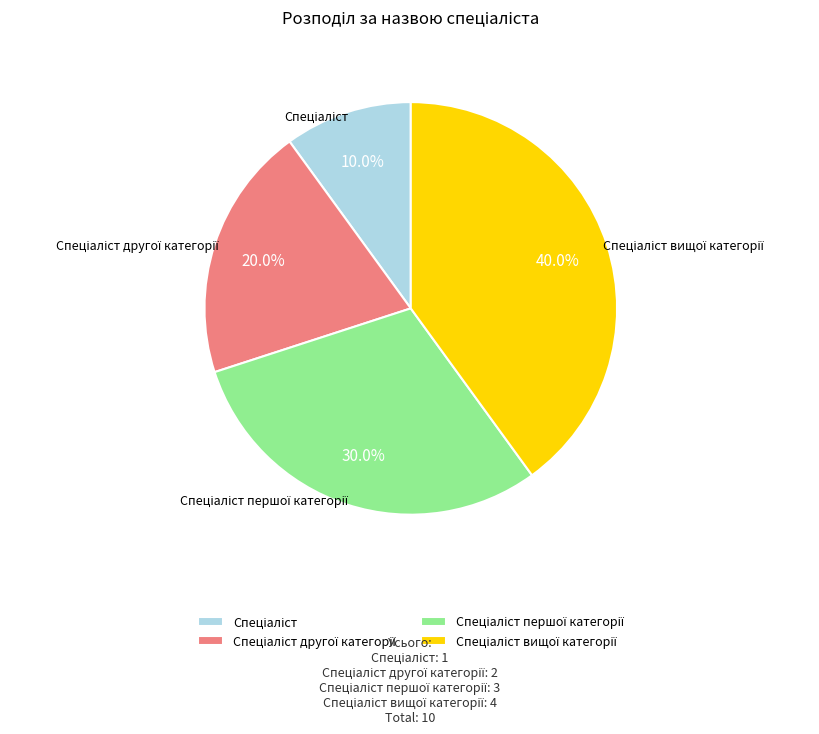

Is there any slice that represents more than half of the pie?

No